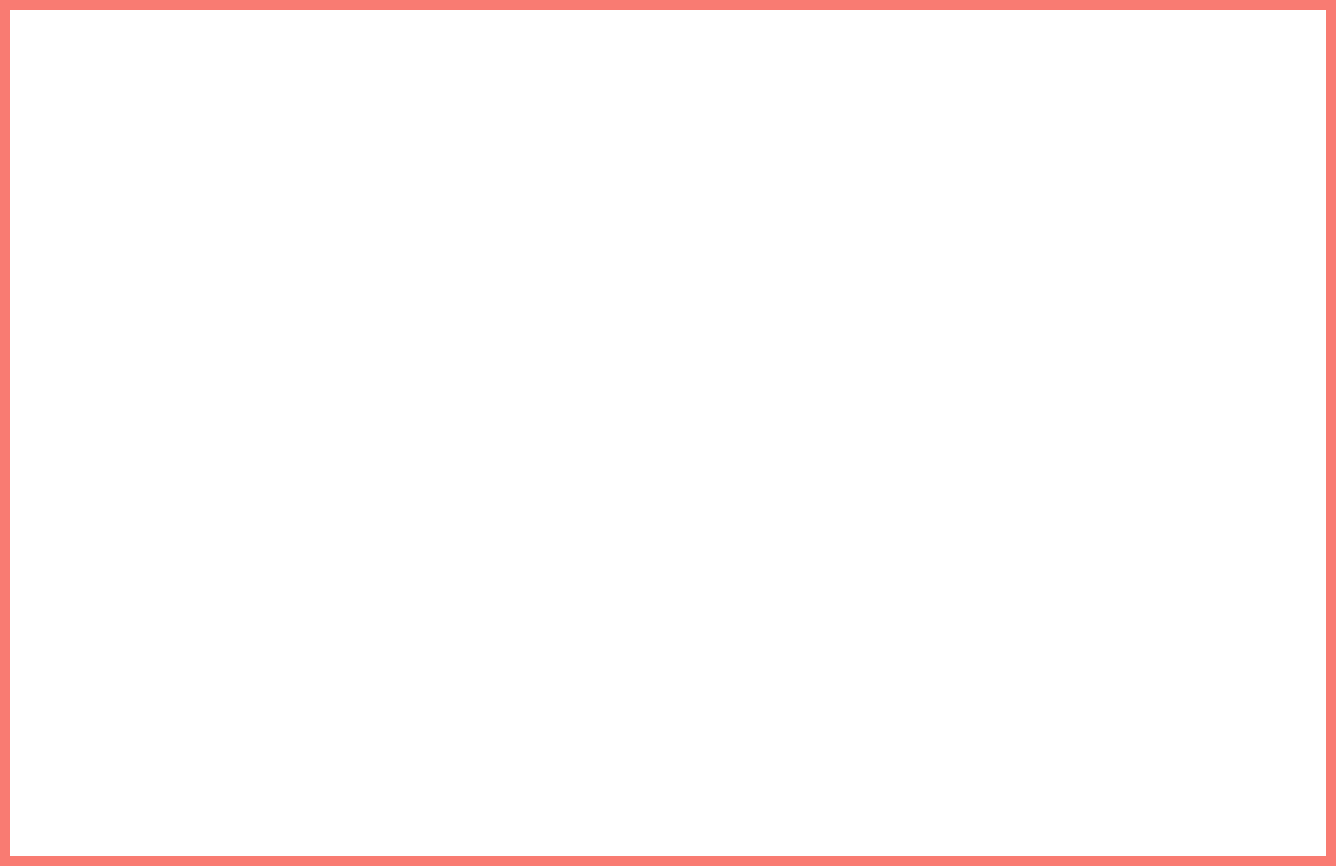

Which category has the biggest portion of the pie?

CNRS (P172)